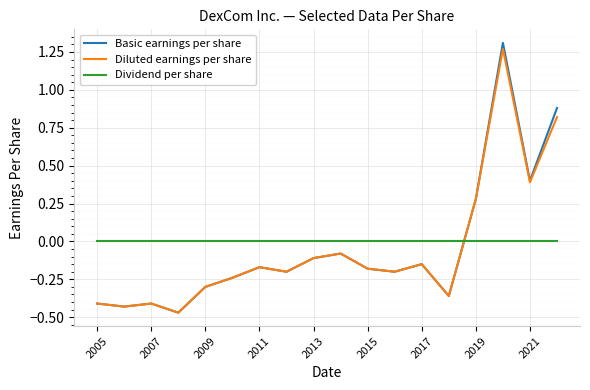

Which series has the widest spread of values?

Basic earnings per share